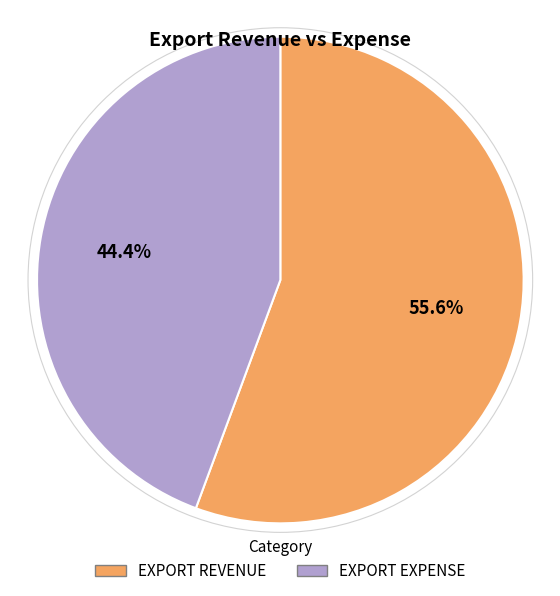

Is it true that EXPORT REVENUE is 45% of the pie?

False